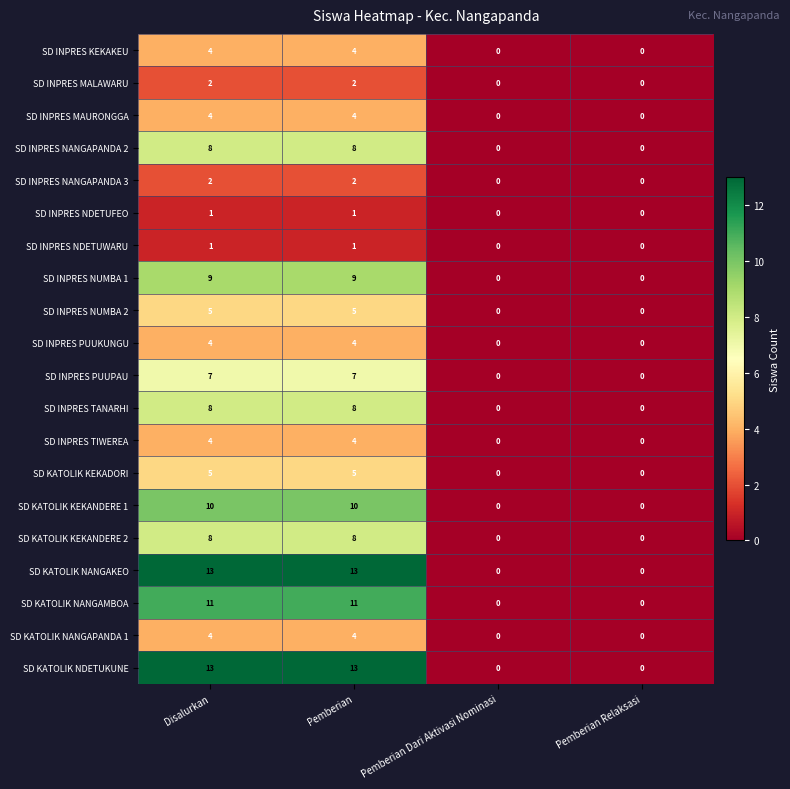

What is the spread (max minus min) of values at Pemberian?

12